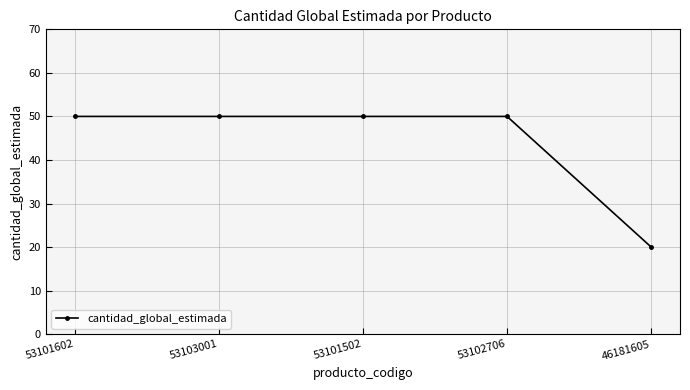

How many data points are less than 50?

1